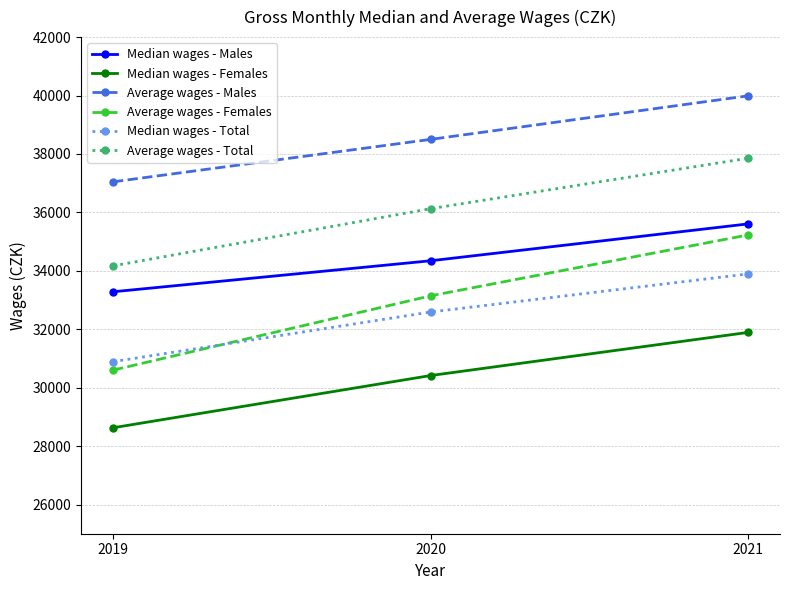

Reading left to right, list all the values displayed in this chart.

Median wages - Males: 33282	34344	35606
Median wages - Females: 28627	30415	31892
Average wages - Males: 37046	38499	39990
Average wages - Females: 30600	33144	35229
Median wages - Total: 30889	32590	33894
Average wages - Total: 34169	36127	37855